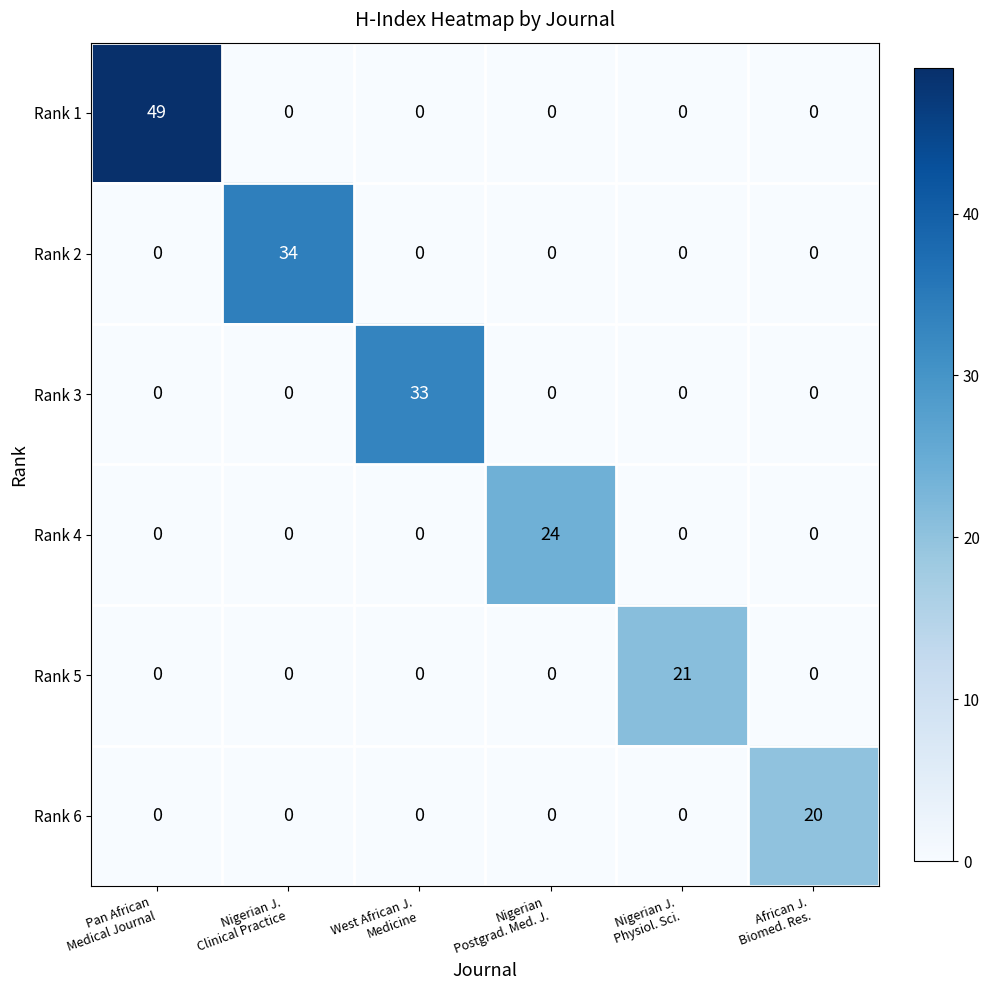

What is the average value of the Rank 5 series?

4